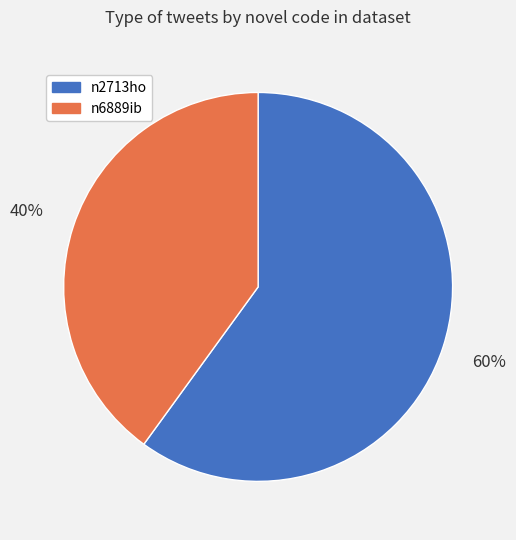

Is the sum of n2713ho and n6889ib greater than half?

Yes